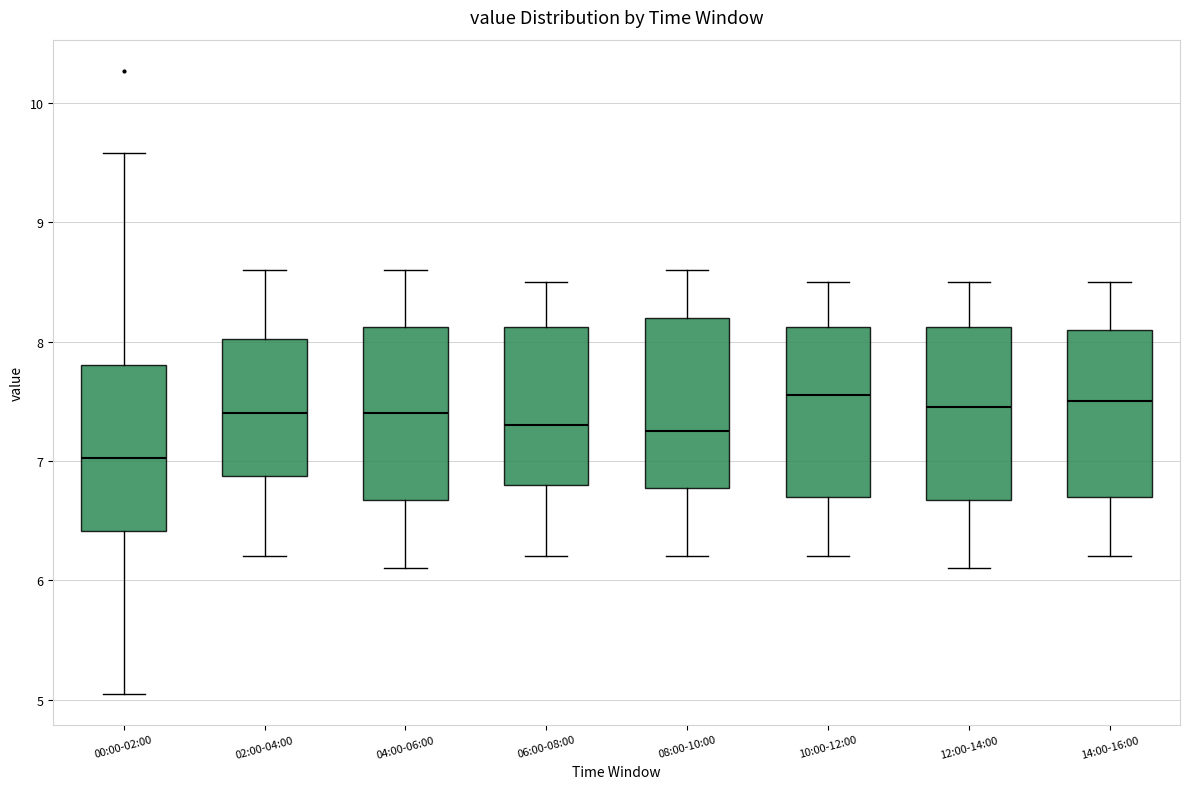

Reading left to right, read every box against the y-axis: the position of its median line, the range the box covers, and the ends of its whiskers. The values are not printed on the chart, so give them approximately, as read against the axis.

00:00-02:00: median 7.0, box 6.4 to 7.8, whiskers 5.1 to 9.6
02:00-04:00: median 7.4, box 6.9 to 8.0, whiskers 6.2 to 8.6
04:00-06:00: median 7.4, box 6.7 to 8.1, whiskers 6.1 to 8.6
06:00-08:00: median 7.3, box 6.8 to 8.1, whiskers 6.2 to 8.5
08:00-10:00: median 7.3, box 6.8 to 8.2, whiskers 6.2 to 8.6
10:00-12:00: median 7.6, box 6.7 to 8.1, whiskers 6.2 to 8.5
12:00-14:00: median 7.5, box 6.7 to 8.1, whiskers 6.1 to 8.5
14:00-16:00: median 7.5, box 6.7 to 8.1, whiskers 6.2 to 8.5